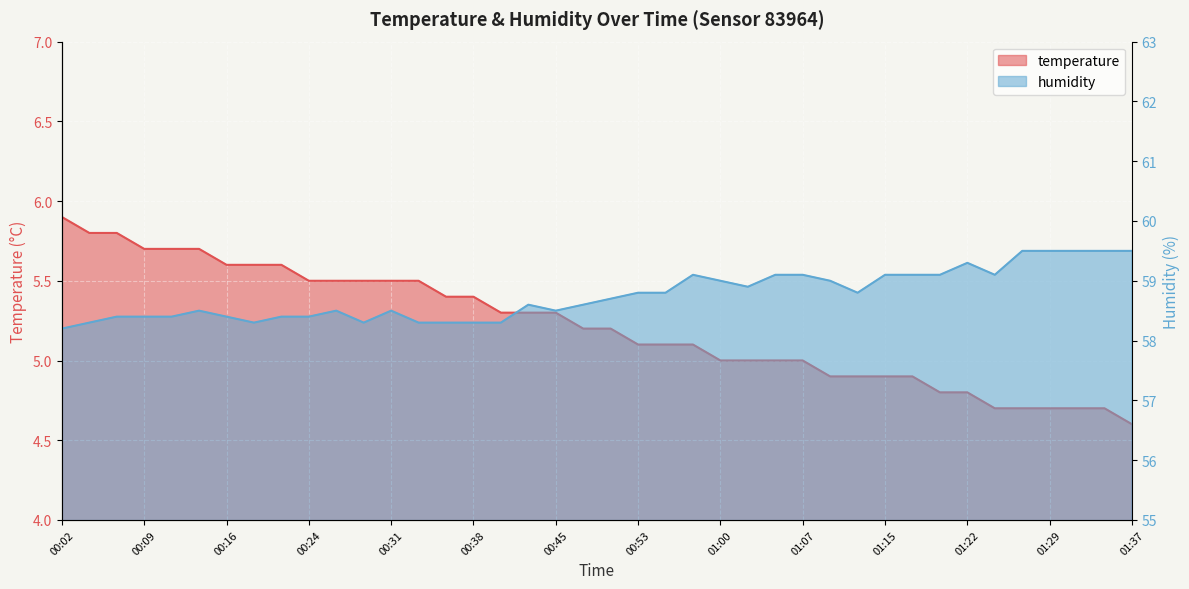

What are all the series names shown in the legend?

temperature, humidity